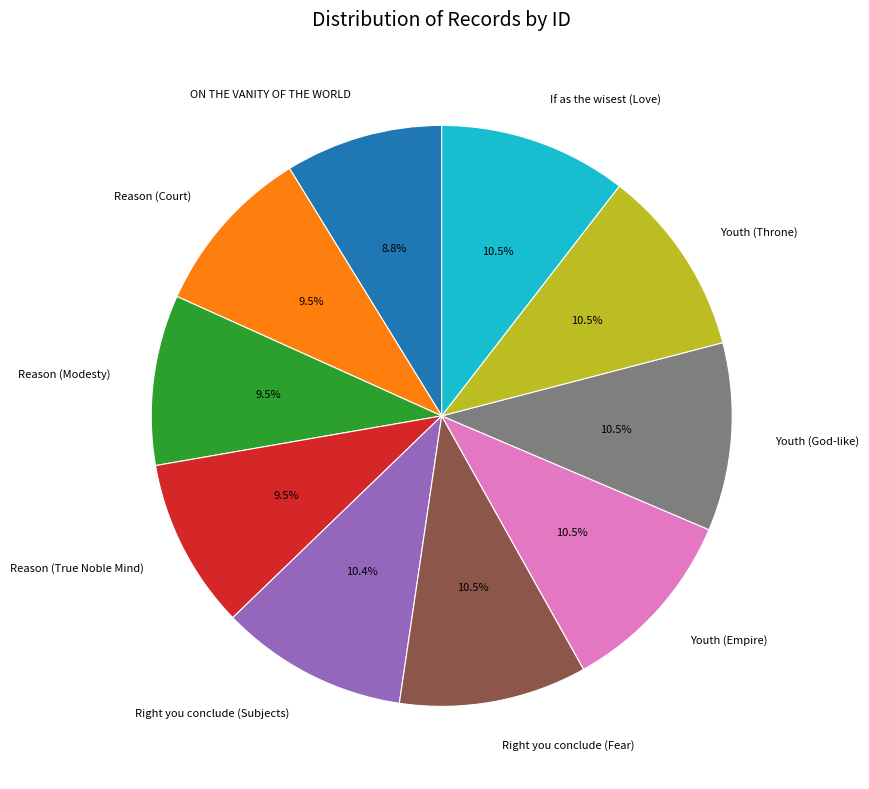

Which slice is the smallest?

ON THE VANITY OF THE WORLD